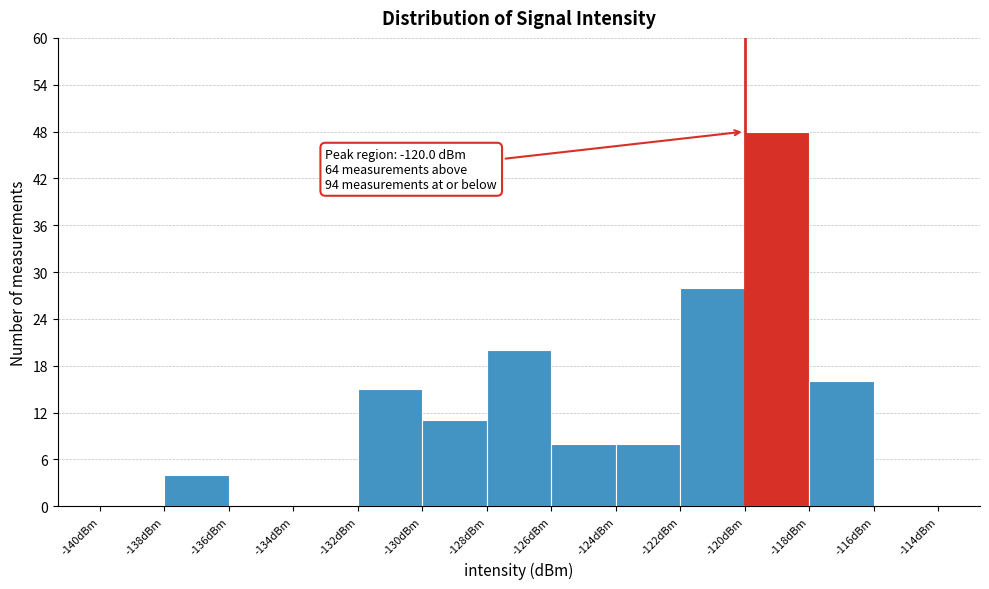

Over which range of the x-axis is the bar tallest?

-120 to -118